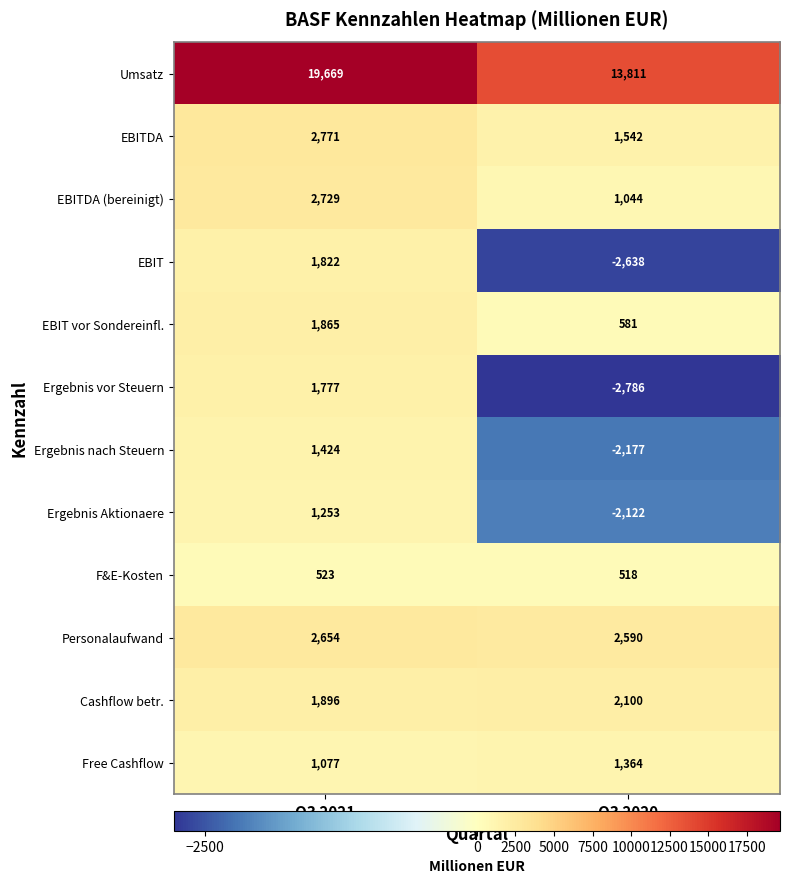

At which label is Ergebnis Aktionaere closest to -434?

Q3 2021